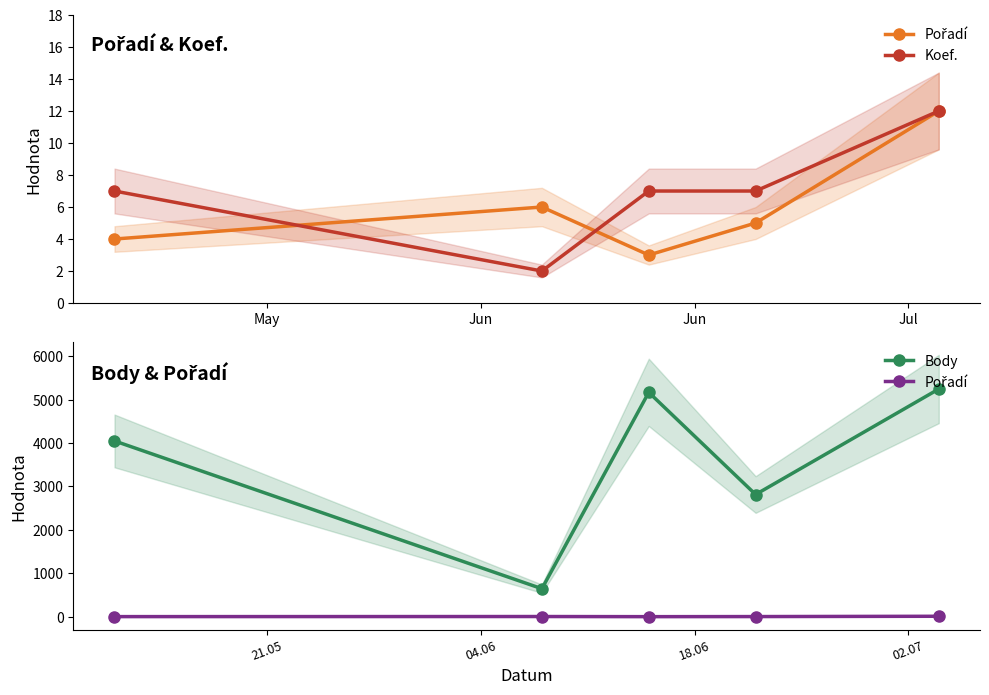

Between which two adjacent categories do Koef. and Pořadí first intersect?

May and Jun